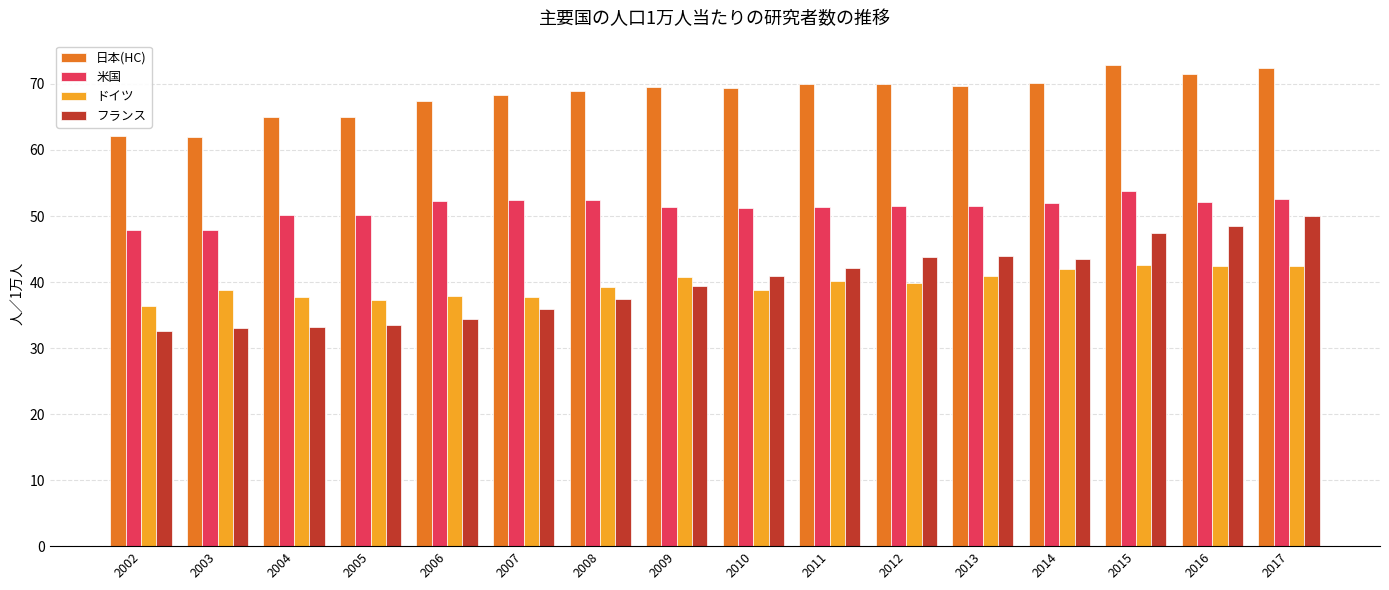

Which series has the widest spread of values?

フランス